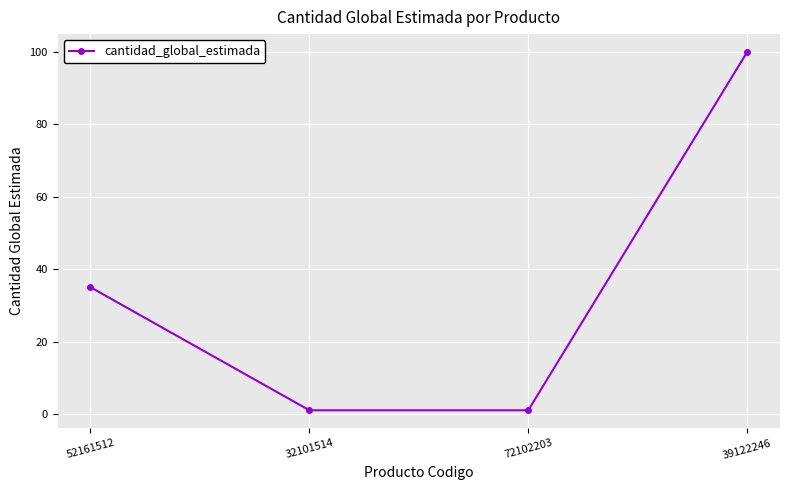

What is the average value?

34